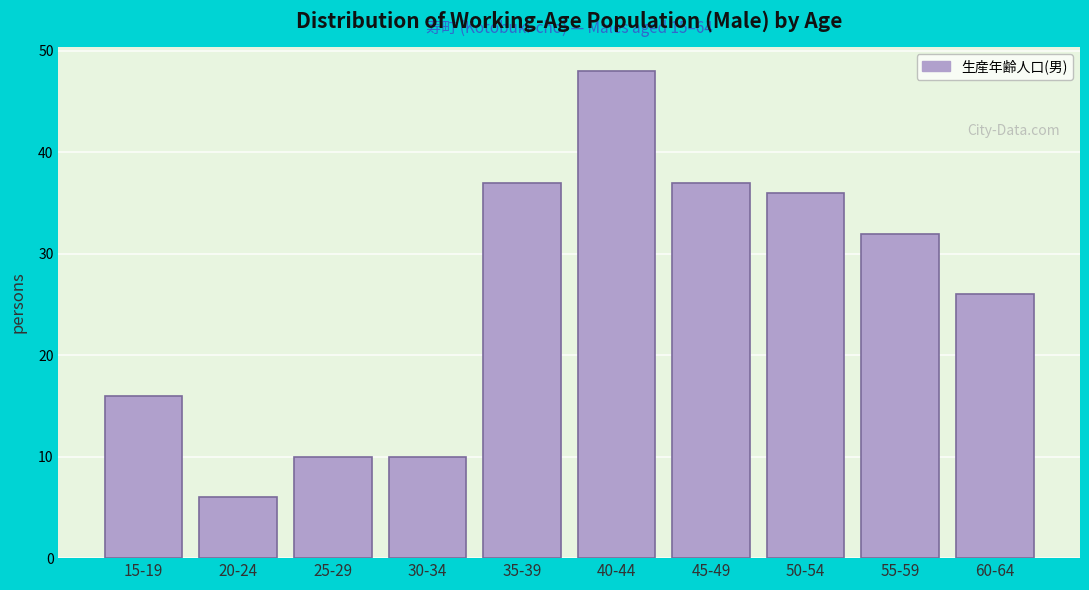

Reading left to right, transcribe all the data shown in this chart.

15-19=16	20-24=6	25-29=10	30-34=10	35-39=37	40-44=48	45-49=37	50-54=36	55-59=32	60-64=26